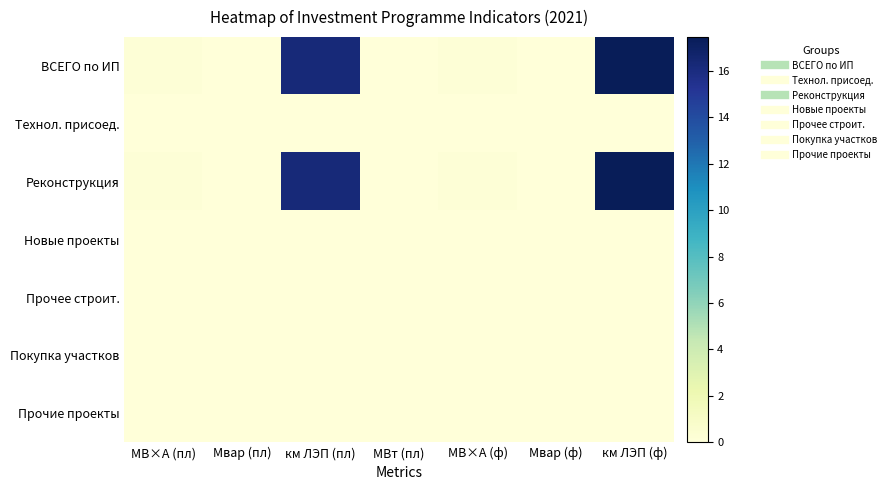

Reading left to right, what are all the values shown in this chart?

ВСЕГО по ИП: МВ×А (пл)=0.2	Мвар (пл)=0.0	км ЛЭП (пл)=16.3	МВт (пл)=0.0	МВ×А (ф)=0.2	Мвар (ф)=0.0	км ЛЭП (ф)=17.5
Технол. присоед.: МВ×А (пл)=0.0	Мвар (пл)=0.0	км ЛЭП (пл)=0.0	МВт (пл)=0.0	МВ×А (ф)=0.0	Мвар (ф)=0.0	км ЛЭП (ф)=0.0
Реконструкция: МВ×А (пл)=0.2	Мвар (пл)=0.0	км ЛЭП (пл)=16.3	МВт (пл)=0.0	МВ×А (ф)=0.2	Мвар (ф)=0.0	км ЛЭП (ф)=17.5
Новые проекты: МВ×А (пл)=0.0	Мвар (пл)=0.0	км ЛЭП (пл)=0.0	МВт (пл)=0.0	МВ×А (ф)=0.0	Мвар (ф)=0.0	км ЛЭП (ф)=0.0
Прочее строит.: МВ×А (пл)=0.0	Мвар (пл)=0.0	км ЛЭП (пл)=0.0	МВт (пл)=0.0	МВ×А (ф)=0.0	Мвар (ф)=0.0	км ЛЭП (ф)=0.0
Покупка участков: МВ×А (пл)=0.0	Мвар (пл)=0.0	км ЛЭП (пл)=0.0	МВт (пл)=0.0	МВ×А (ф)=0.0	Мвар (ф)=0.0	км ЛЭП (ф)=0.0
Прочие проекты: МВ×А (пл)=0.0	Мвар (пл)=0.0	км ЛЭП (пл)=0.0	МВт (пл)=0.0	МВ×А (ф)=0.0	Мвар (ф)=0.0	км ЛЭП (ф)=0.0